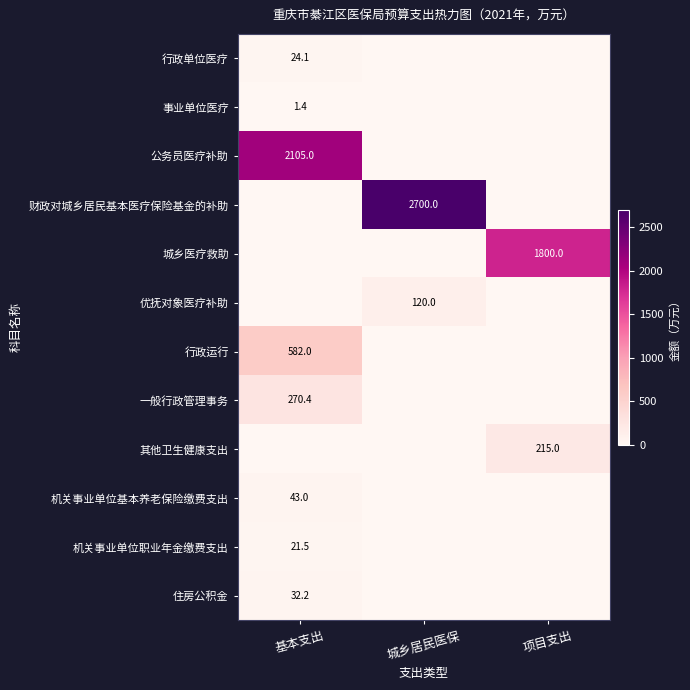

True or false: 住房公积金 has a value of 32.2 at 基本支出.

True